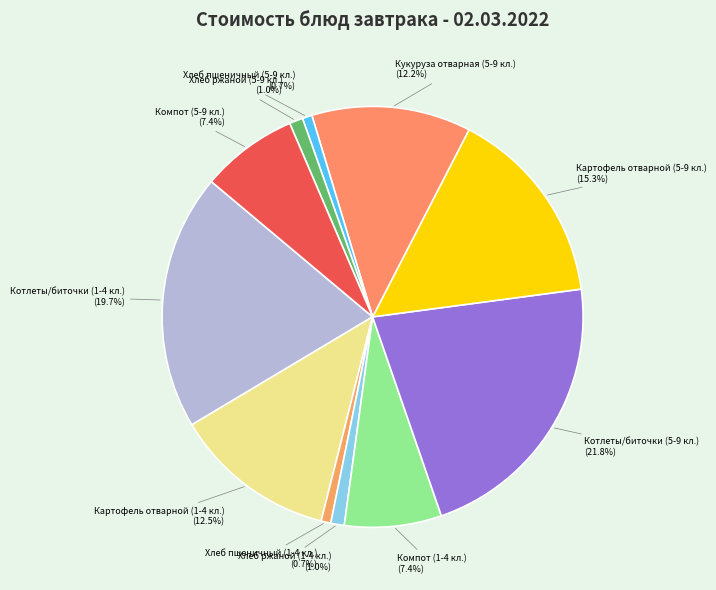

How many segments does this pie chart have?

11